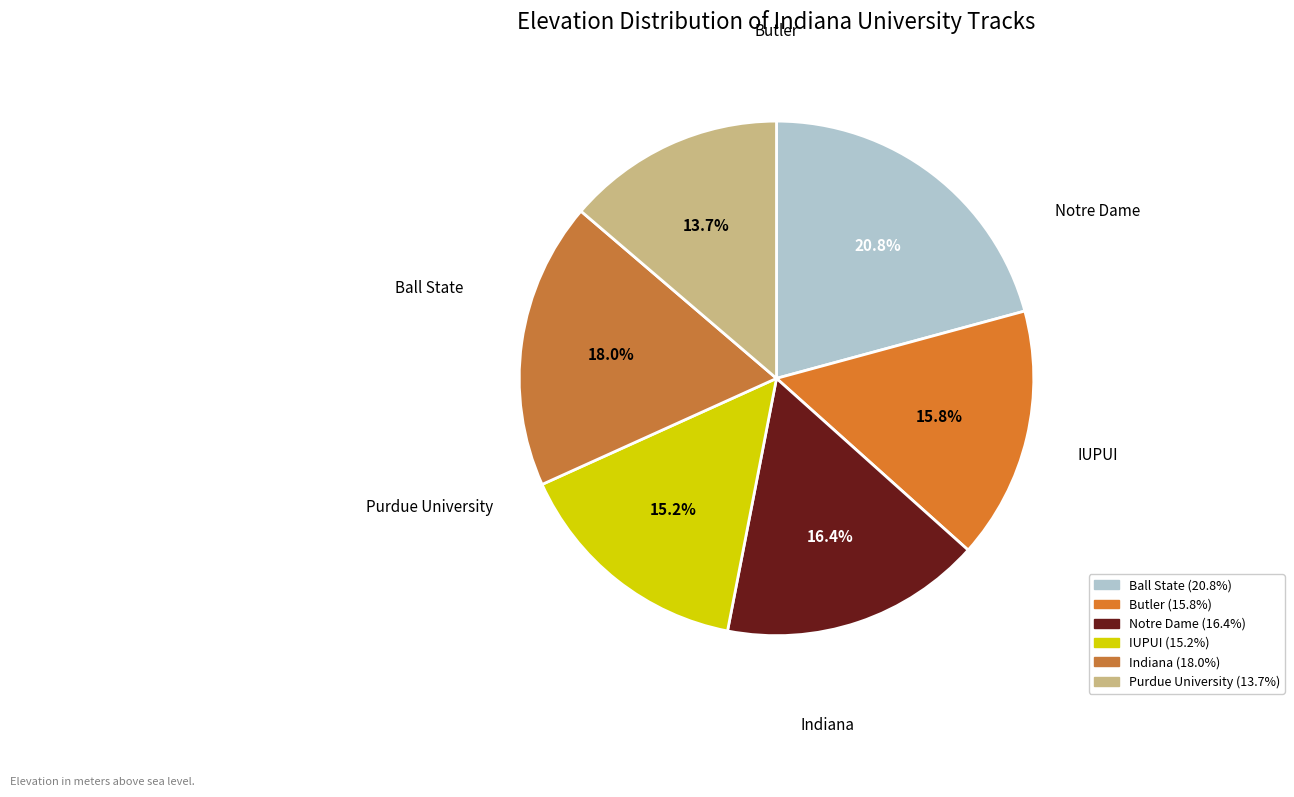

What percentage is the Ball State slice, to the nearest percent?

21%